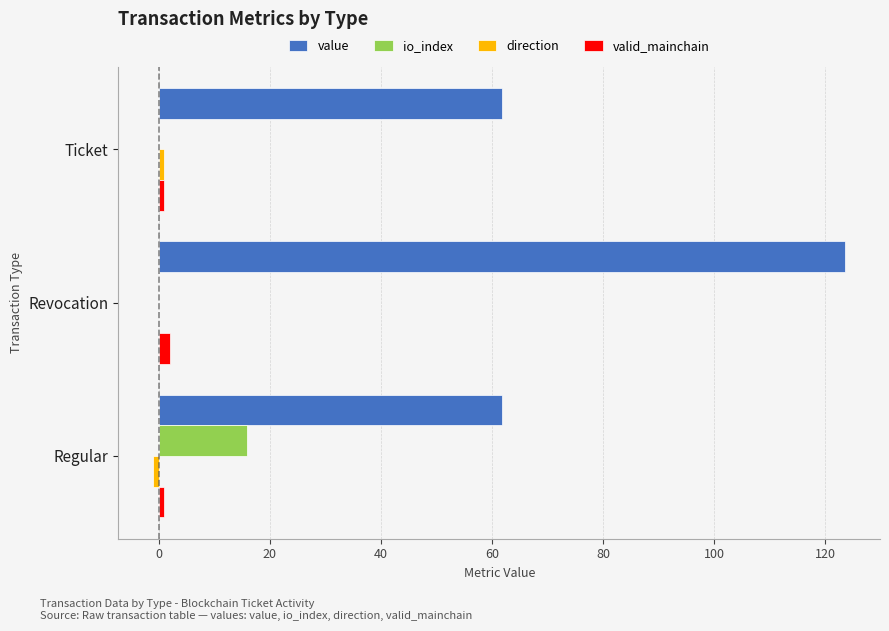

The io_index series shows 8.8 at Ticket. True or false?

False